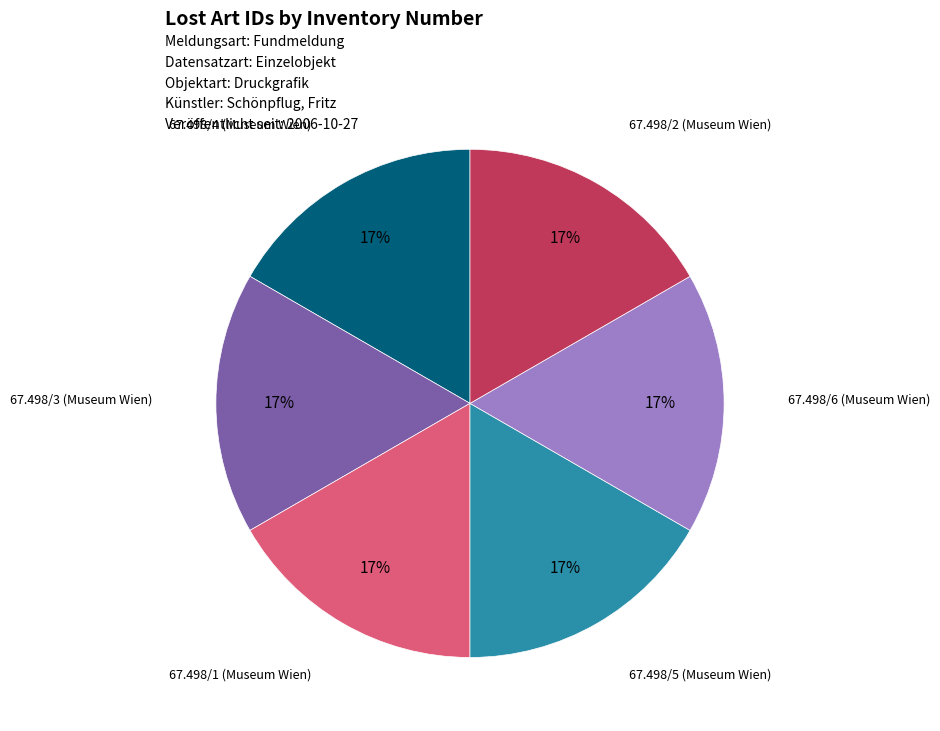

Is there a majority slice in this chart?

No